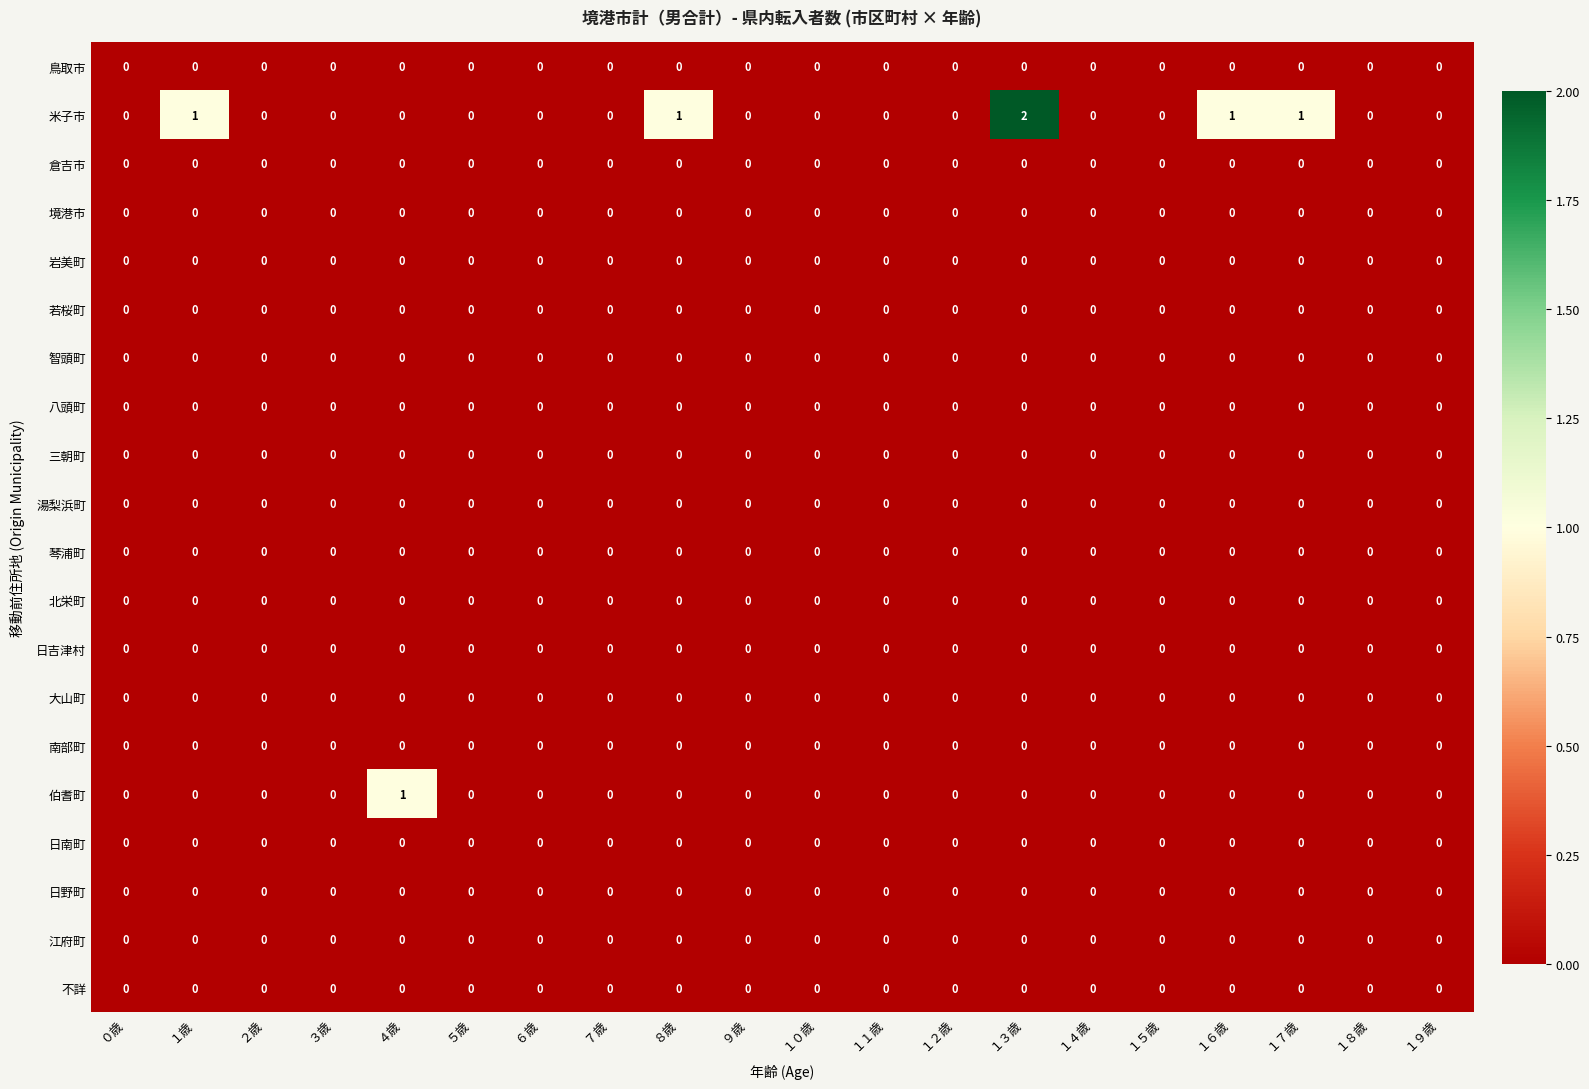

Which series has the widest spread of values?

米子市